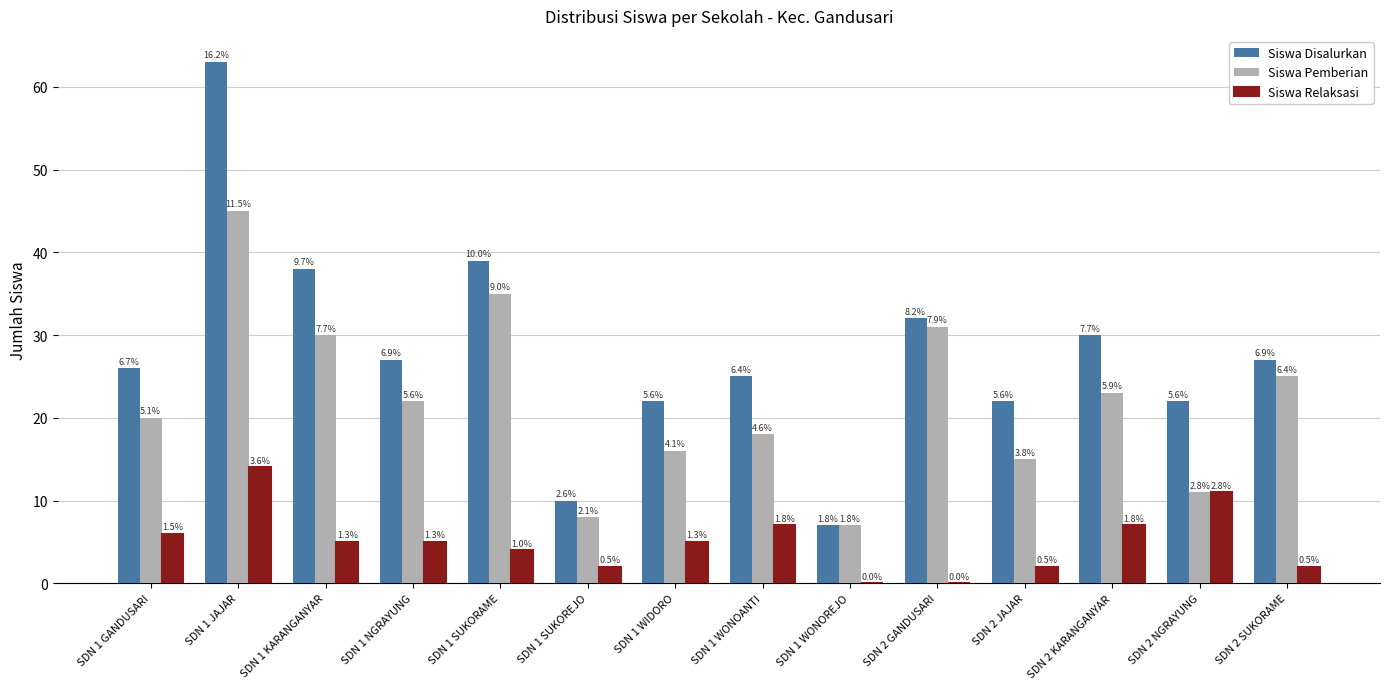

What position from the right is SDN 2 GANDUSARI?

5